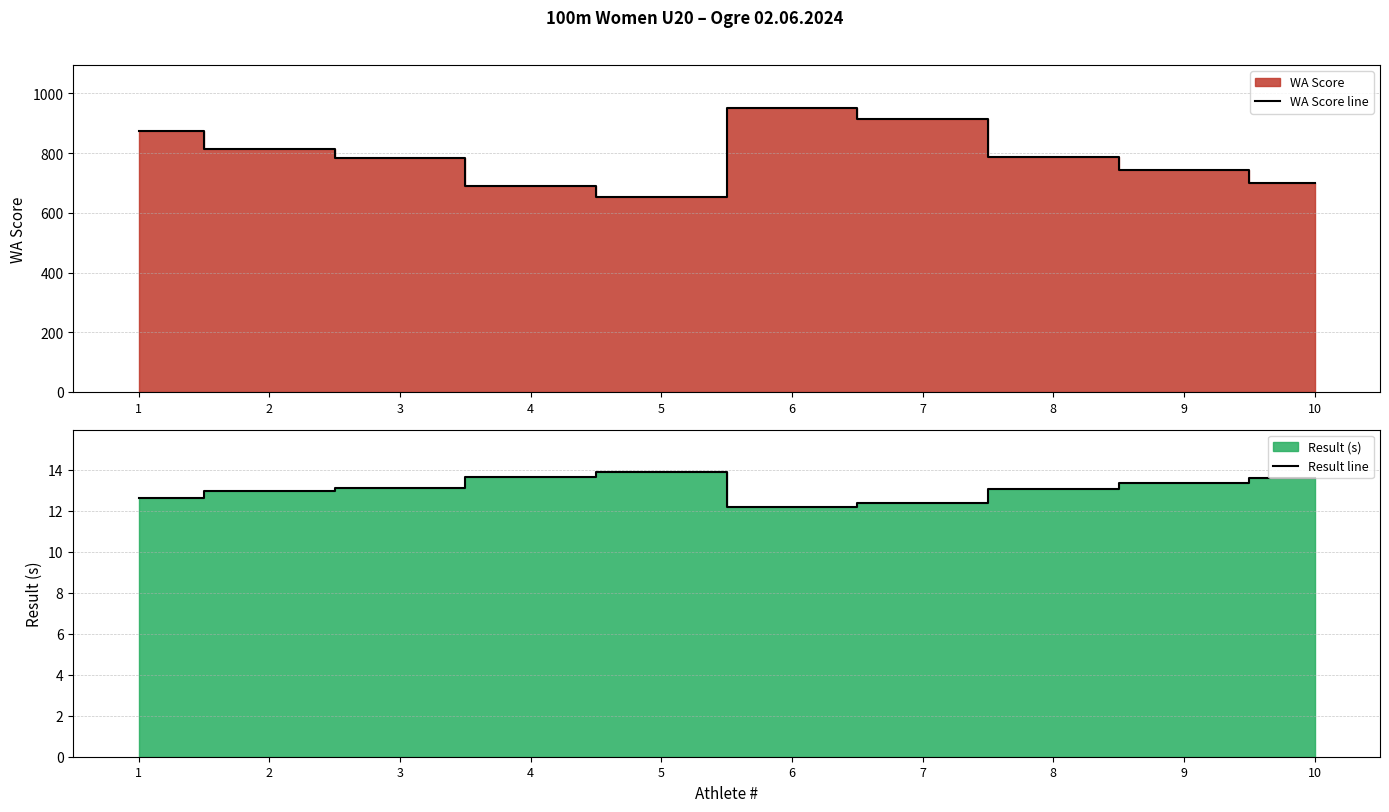

Reading left to right, extract all data points from this chart.

WA Score line: 874.0	812.0	782.0	689.0	654.0	952.0	914.0	787.0	743.0	699.0
Result line: 12.6	12.9	13.1	13.7	13.9	12.2	12.4	13.1	13.3	13.6